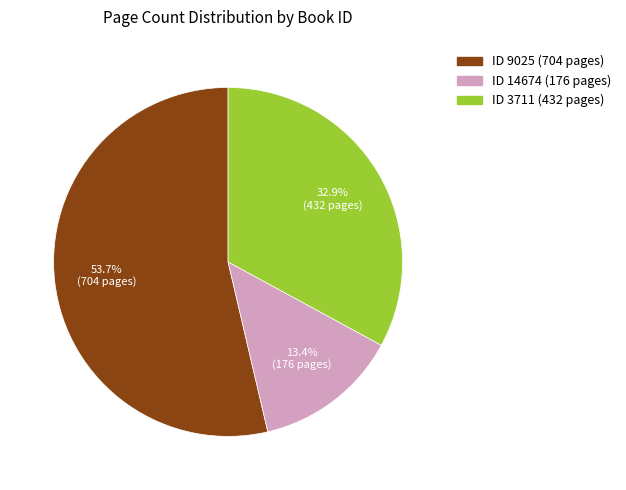

Is there a majority slice in this chart?

Yes